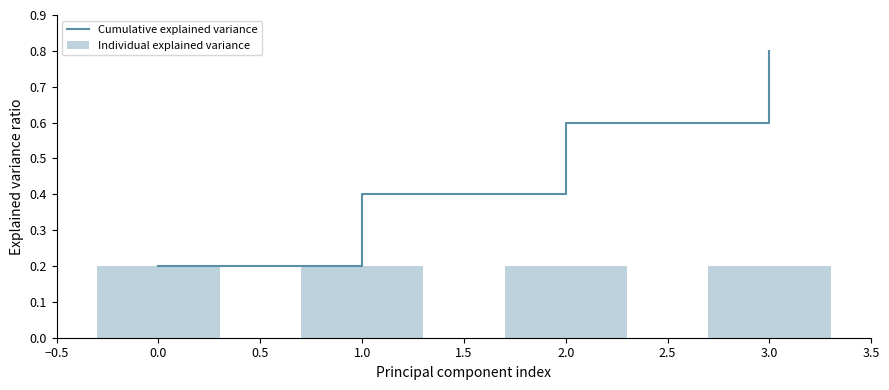

What is the difference between the Cumulative explained variance values at 0.0 and 3.0?

0.6